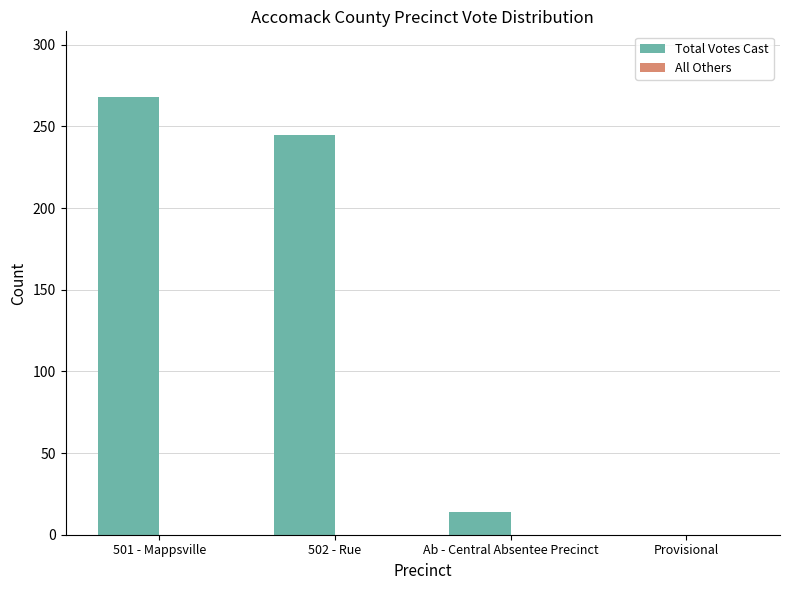

True or false: the data shows 245 at 502 - Rue.

True